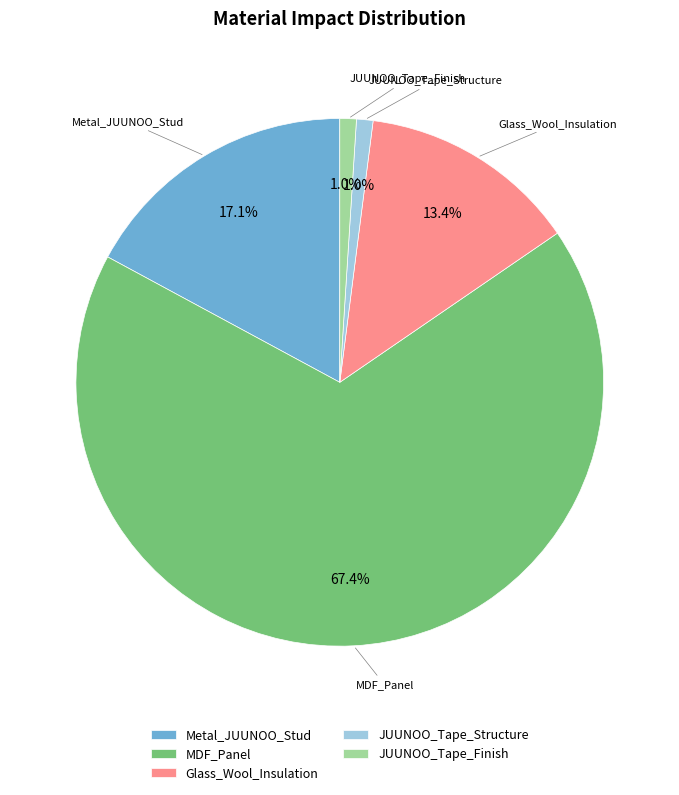

Do Glass_Wool_Insulation and JUUNOO_Tape_Structure together represent more than half of the pie?

No